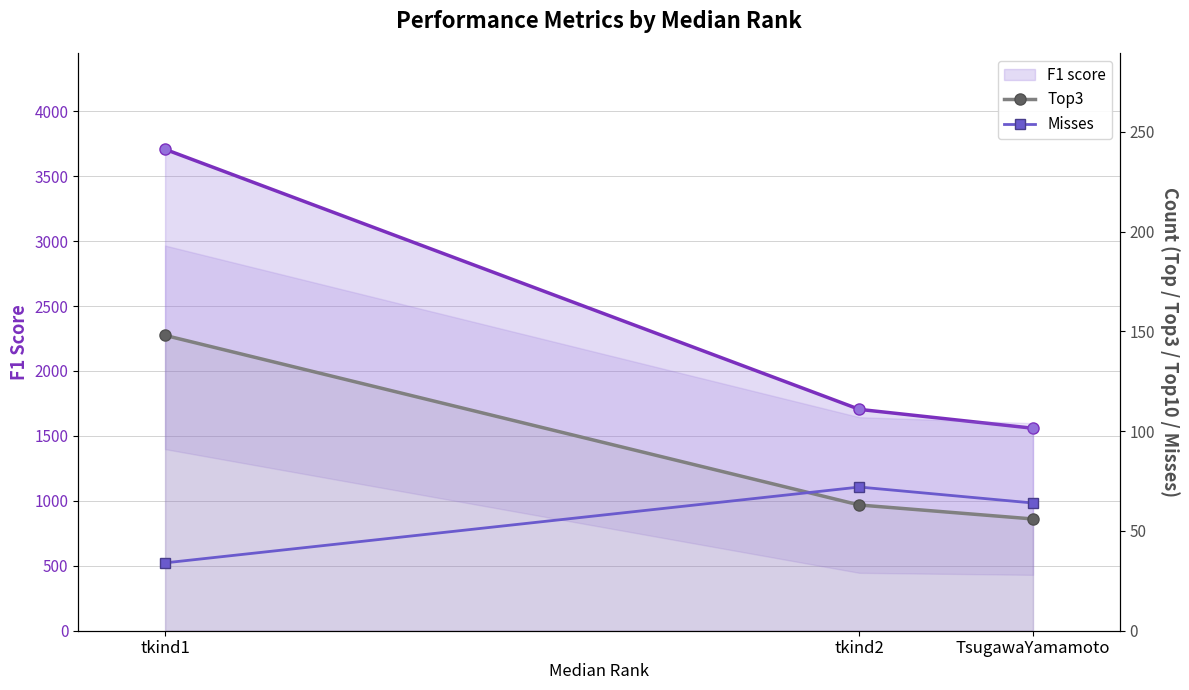

Reading left to right, extract all data points from this chart.

F1 score line: 3707.2	1704.4	1559.2
Top3: 148.0	63.0	56.0
Misses: 34.0	72.0	64.0